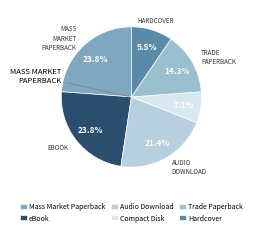

True or false: eBook accounts for 17% of the total.

False